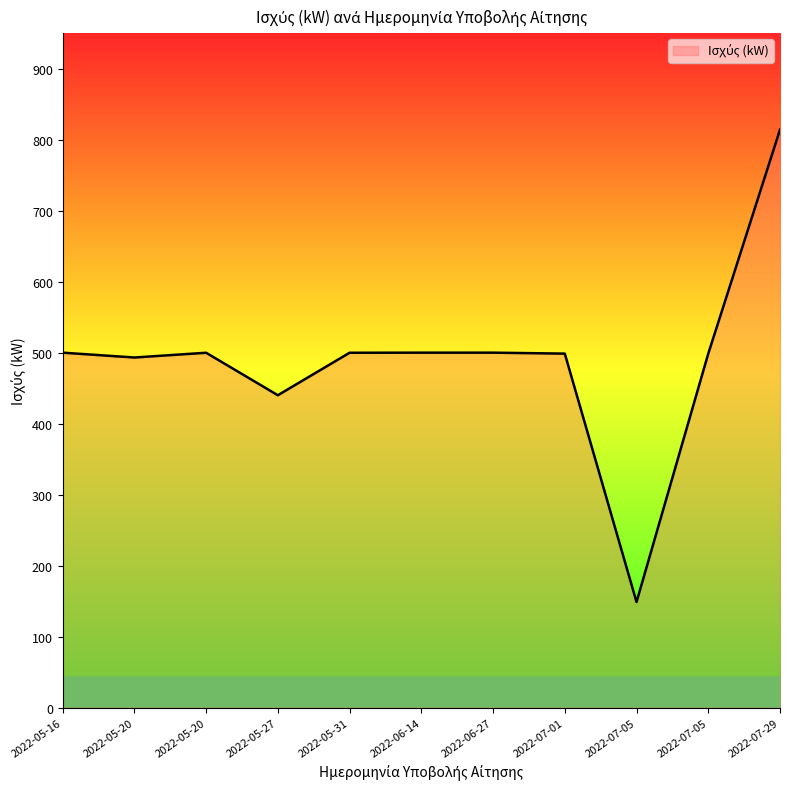

What is the difference between the values at 2022-07-29 and 2022-07-05?

315.4